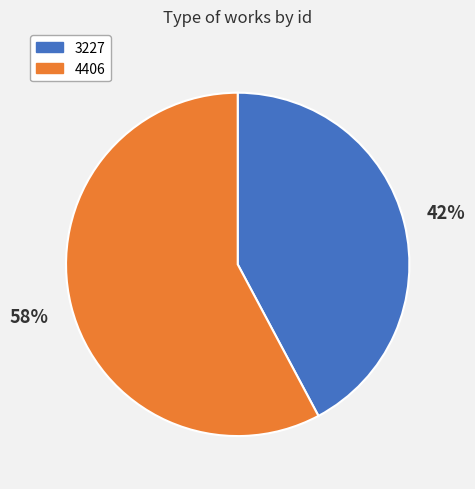

What percentage is the 3227 slice, to the nearest percent?

42%